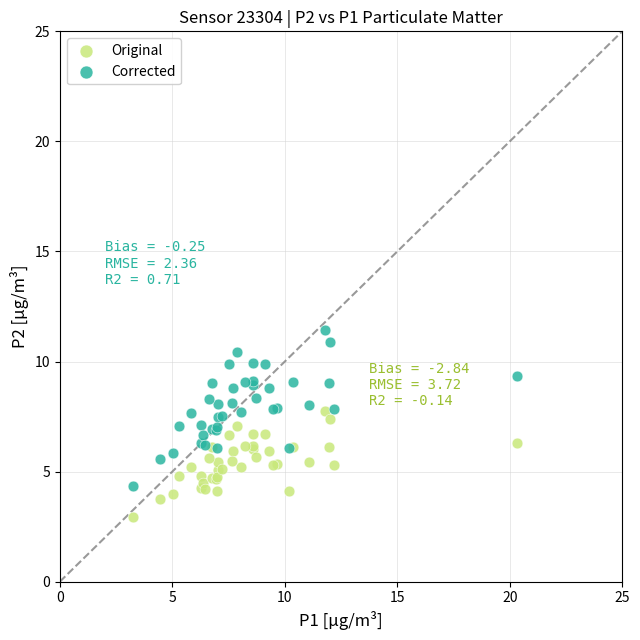

Which series reaches the minimum Y coordinate?

Original